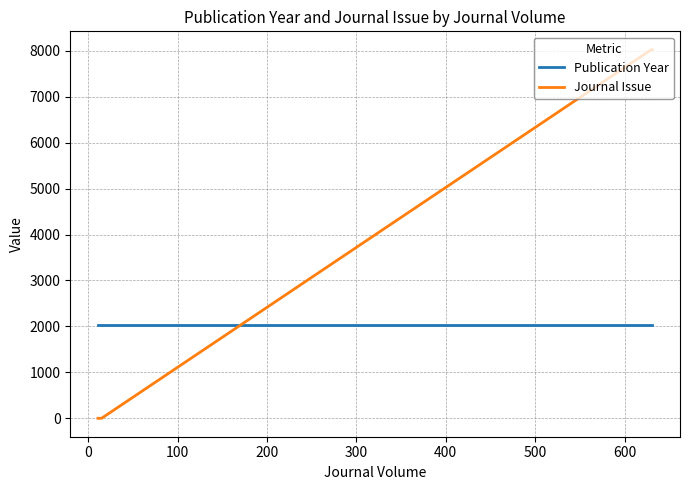

Which series has the widest spread of values?

Journal Issue